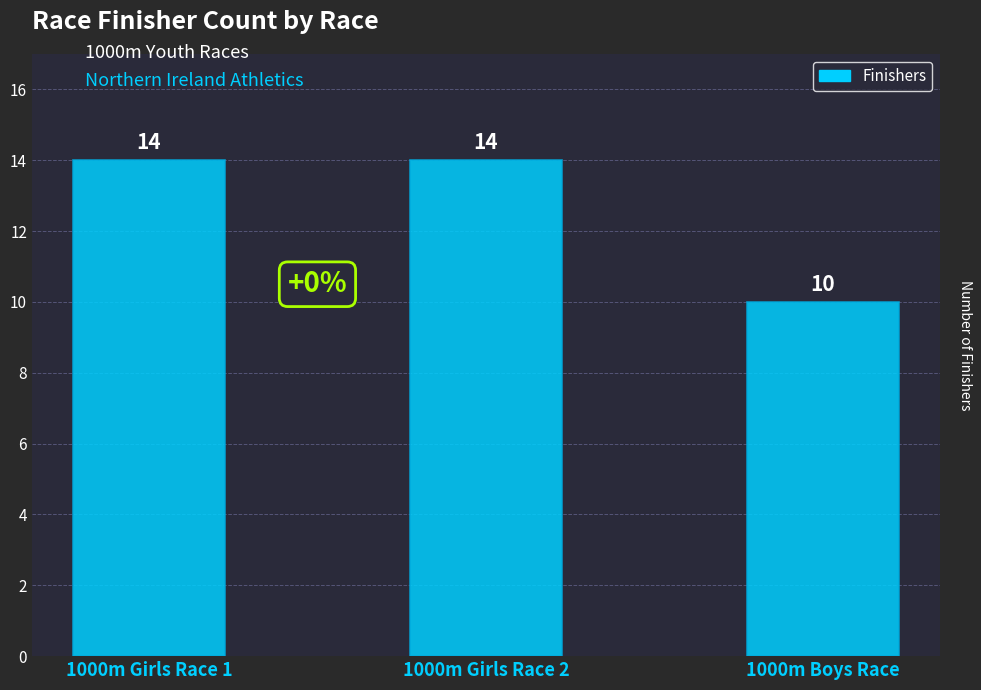

Is it true that the value at 1000m Girls Race 1 is 14?

True